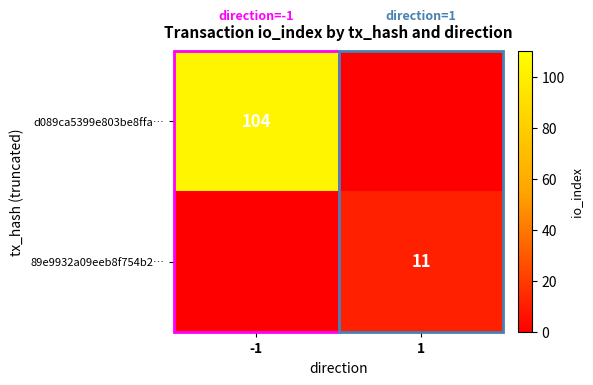

True or false: 89e9932a09eeb8f754b2… has a value of 7 at 1.

False